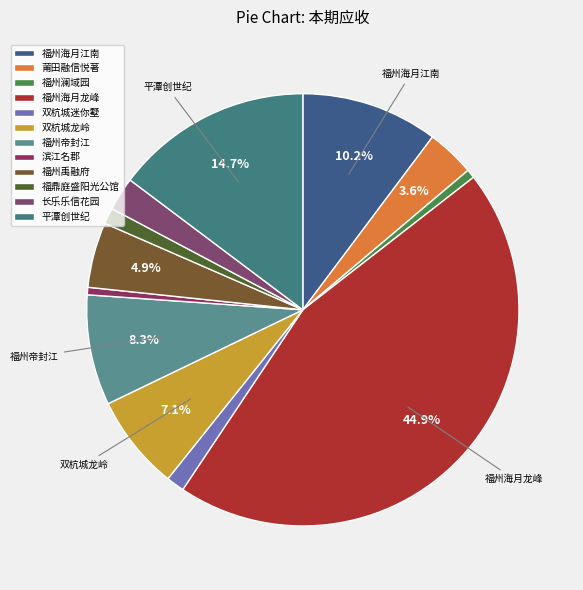

Which slice is the largest?

福州海月龙峰